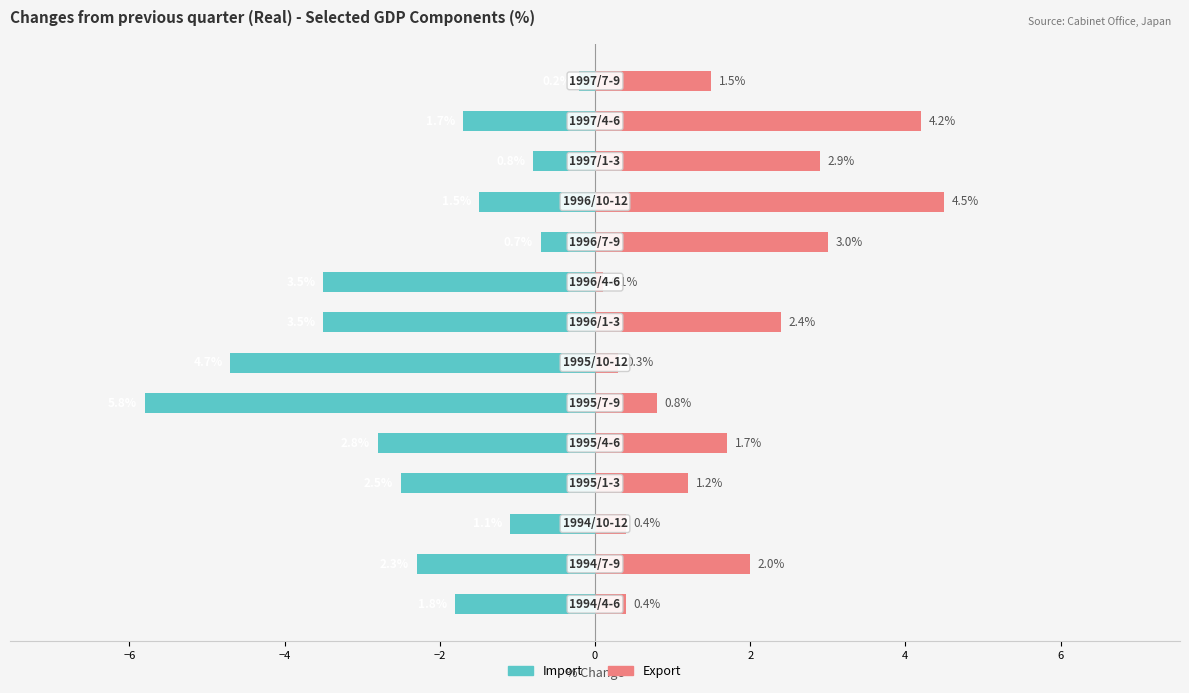

What is the minimum value shown in the chart?

-5.8